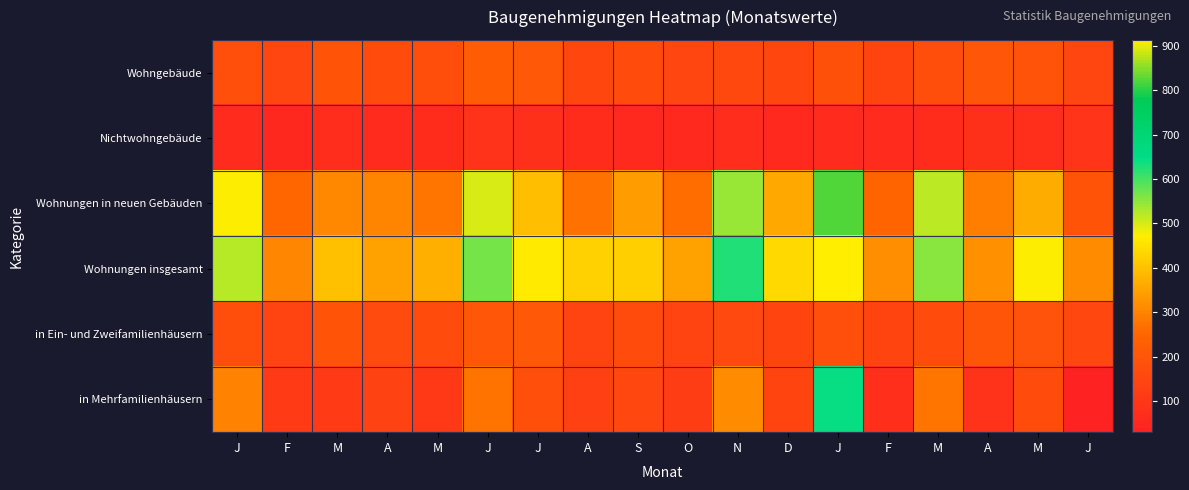

At A, list the series in order from smallest to largest.

Nichtwohngebäude, in Mehrfamilienhäusern, in Ein- und Zweifamilienhäusern, Wohngebäude, Wohnungen in neuen Gebäuden, Wohnungen insgesamt